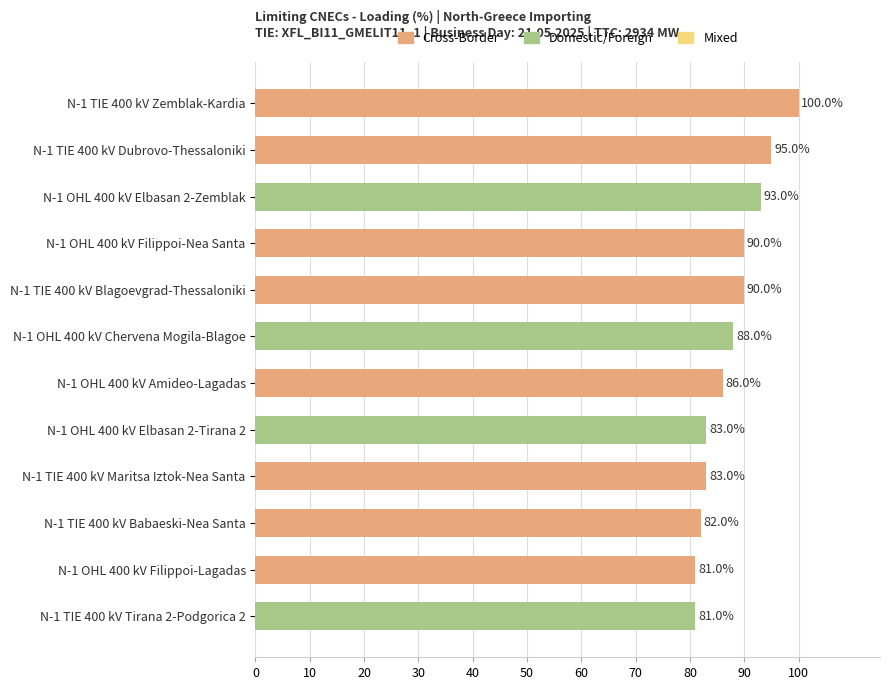

What is the value of the 10th bar from the top?

82